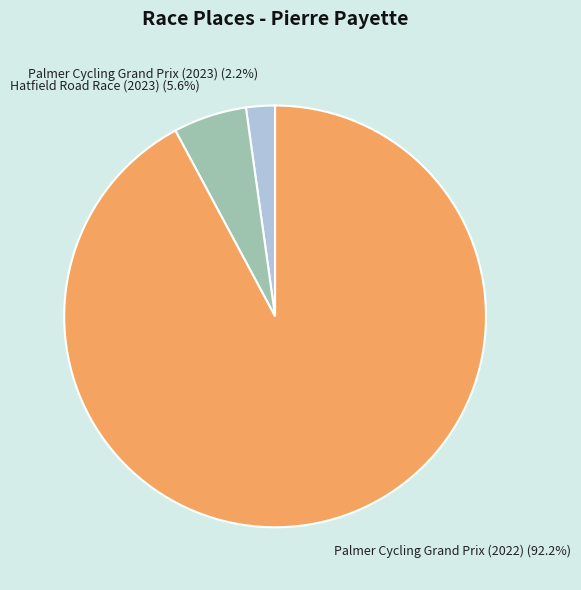

To the nearest percent, what percentage of the pie is Palmer Cycling Grand Prix (2022)?

92%